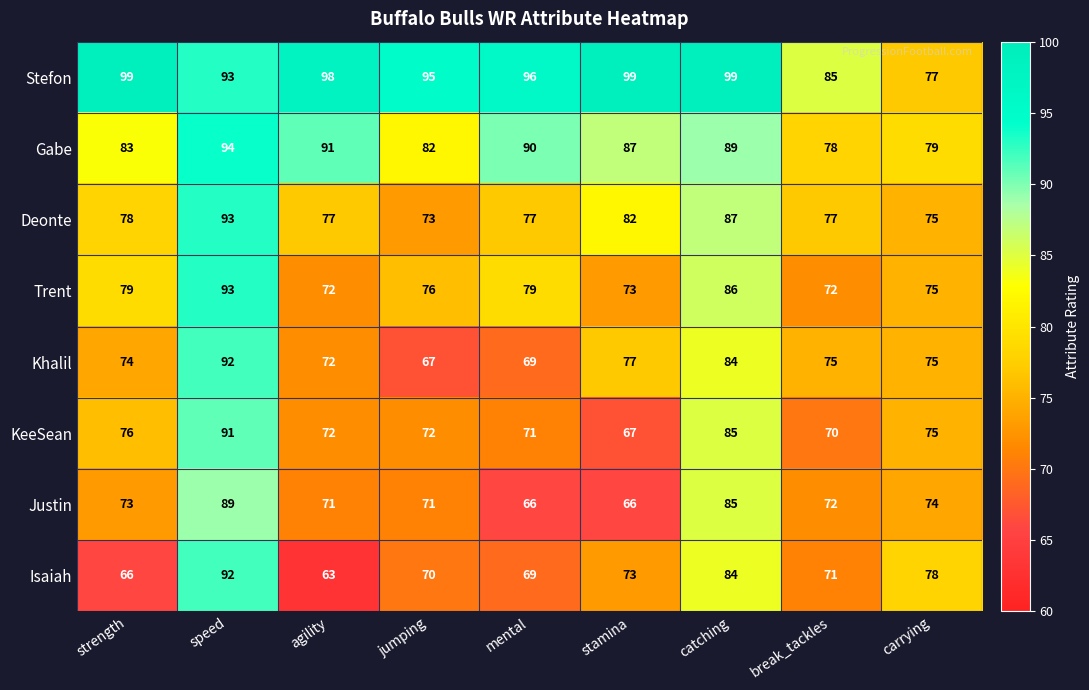

At jumping, list the series in order from smallest to largest.

Khalil, Isaiah, Justin, KeeSean, Deonte, Trent, Gabe, Stefon